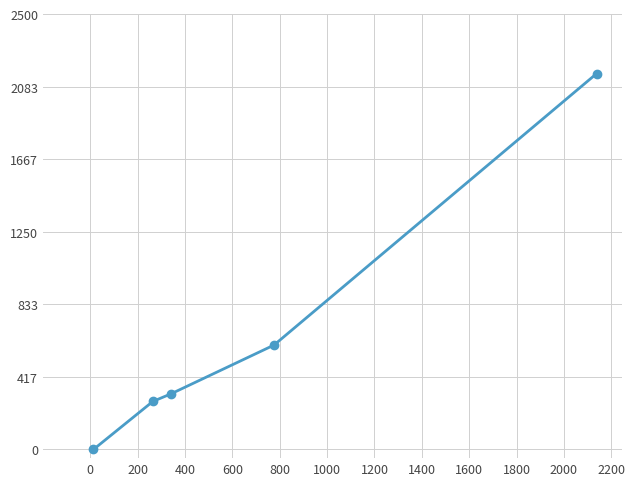

Reading left to right, extract all data points from this chart.

0	275891	318920	599750	2159740